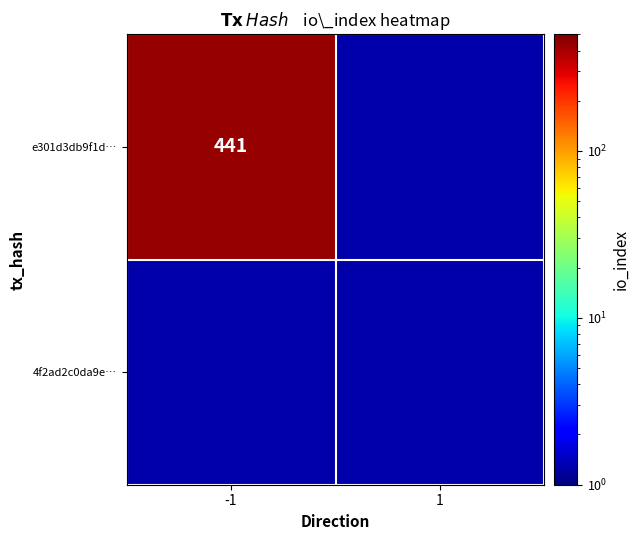

Is it true that e301d3db9f1d… equals 441 at -1?

True